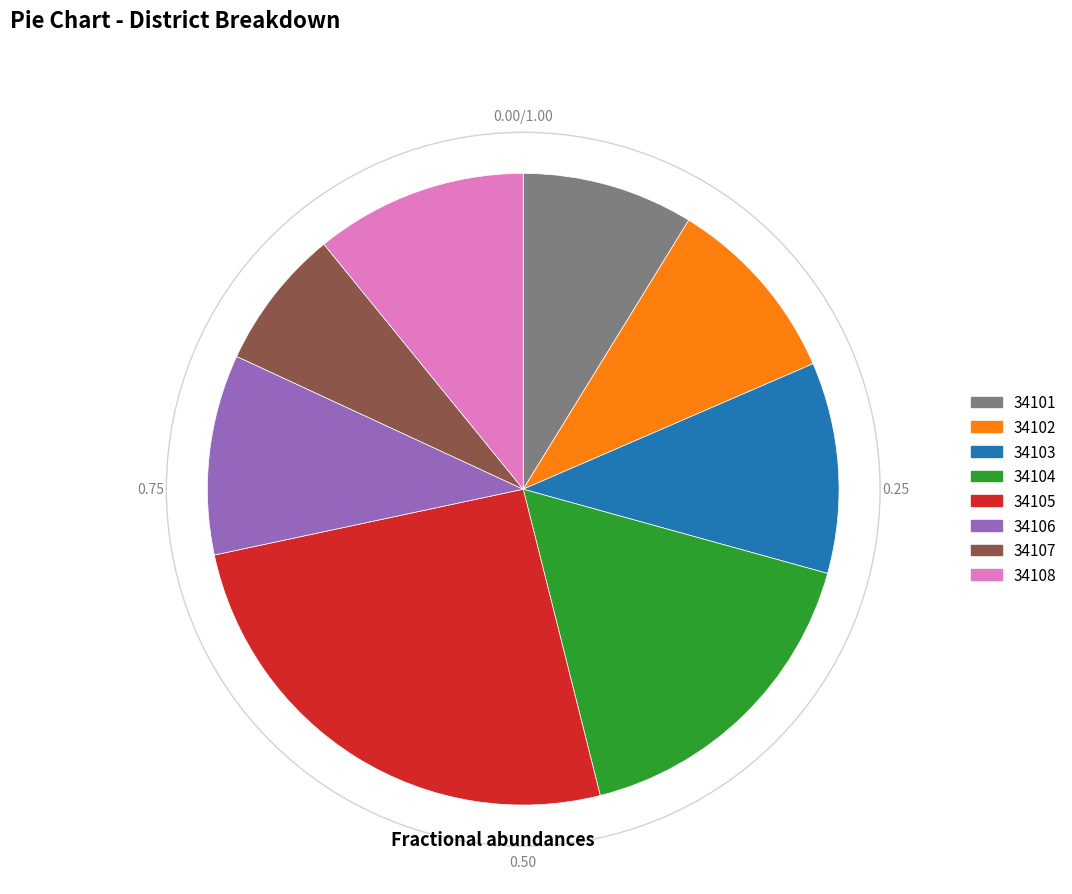

What is the largest slice in the pie chart?

34105